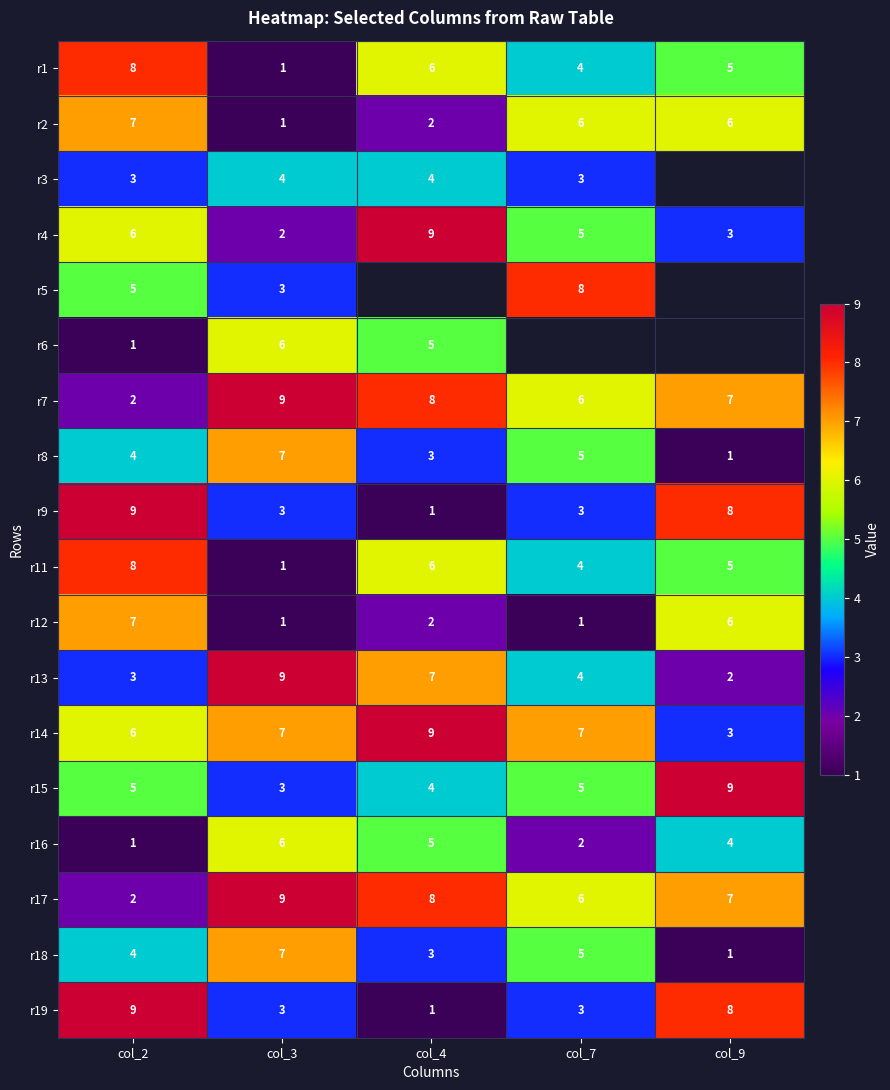

How many data points in r18 are less than 4?

2